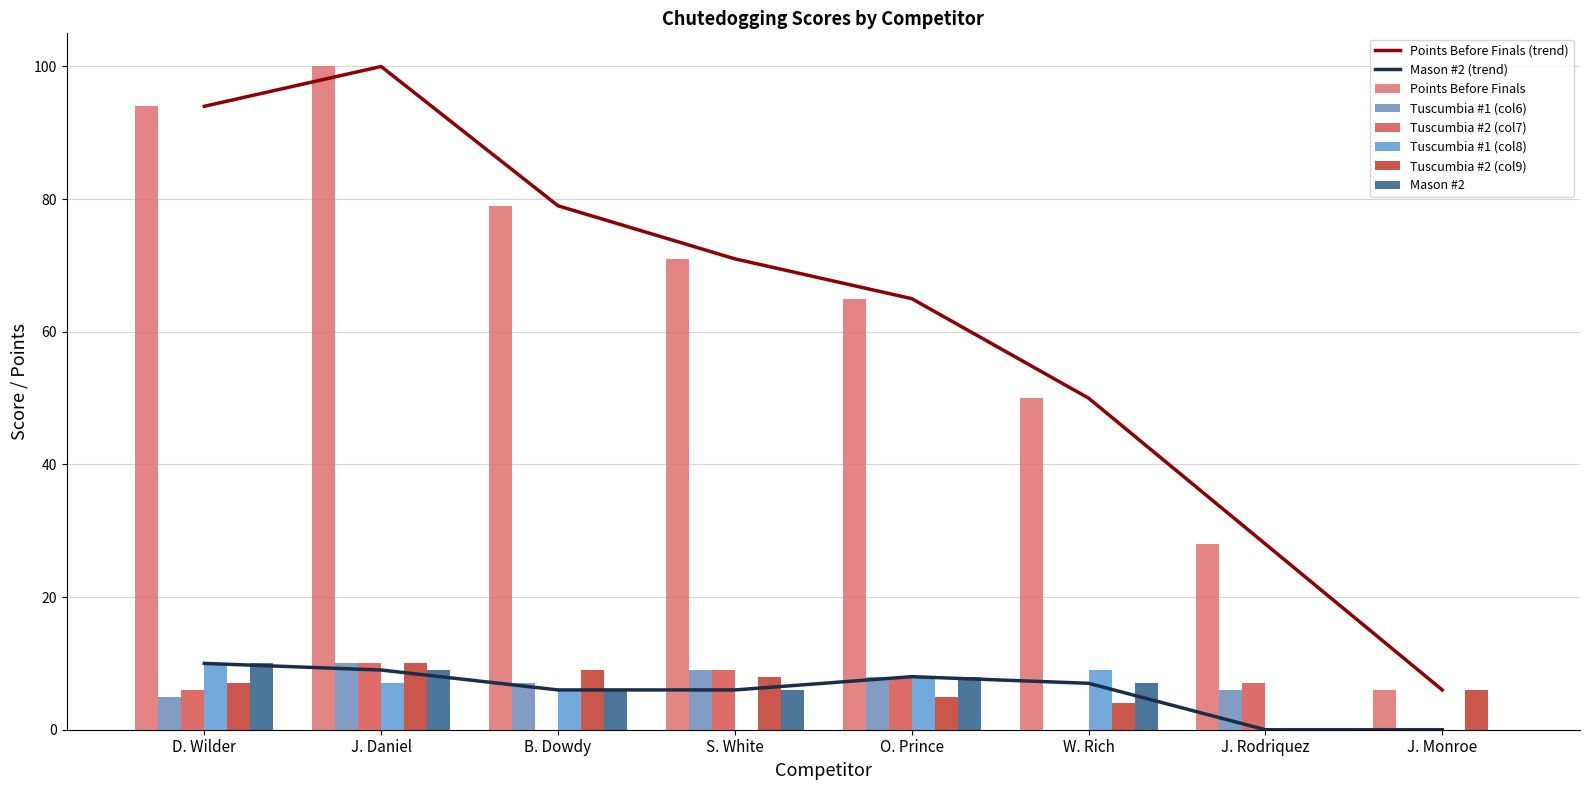

Reading right to left, what are all the values shown in this chart?

Points Before Finals: J. Monroe=6	J. Rodriquez=28	W. Rich=50	O. Prince=65	S. White=71	B. Dowdy=79	J. Daniel=100	D. Wilder=94
Tuscumbia #1 (col6): J. Monroe=0	J. Rodriquez=6	W. Rich=0	O. Prince=8	S. White=9	B. Dowdy=7	J. Daniel=10	D. Wilder=5
Tuscumbia #2 (col7): J. Monroe=0	J. Rodriquez=7	W. Rich=0	O. Prince=8	S. White=9	B. Dowdy=0	J. Daniel=10	D. Wilder=6
Tuscumbia #1 (col8): J. Monroe=0	J. Rodriquez=0	W. Rich=9	O. Prince=8	S. White=0	B. Dowdy=6	J. Daniel=7	D. Wilder=10
Tuscumbia #2 (col9): J. Monroe=6	J. Rodriquez=0	W. Rich=4	O. Prince=5	S. White=8	B. Dowdy=9	J. Daniel=10	D. Wilder=7
Mason #2: J. Monroe=0	J. Rodriquez=0	W. Rich=7	O. Prince=8	S. White=6	B. Dowdy=6	J. Daniel=9	D. Wilder=10